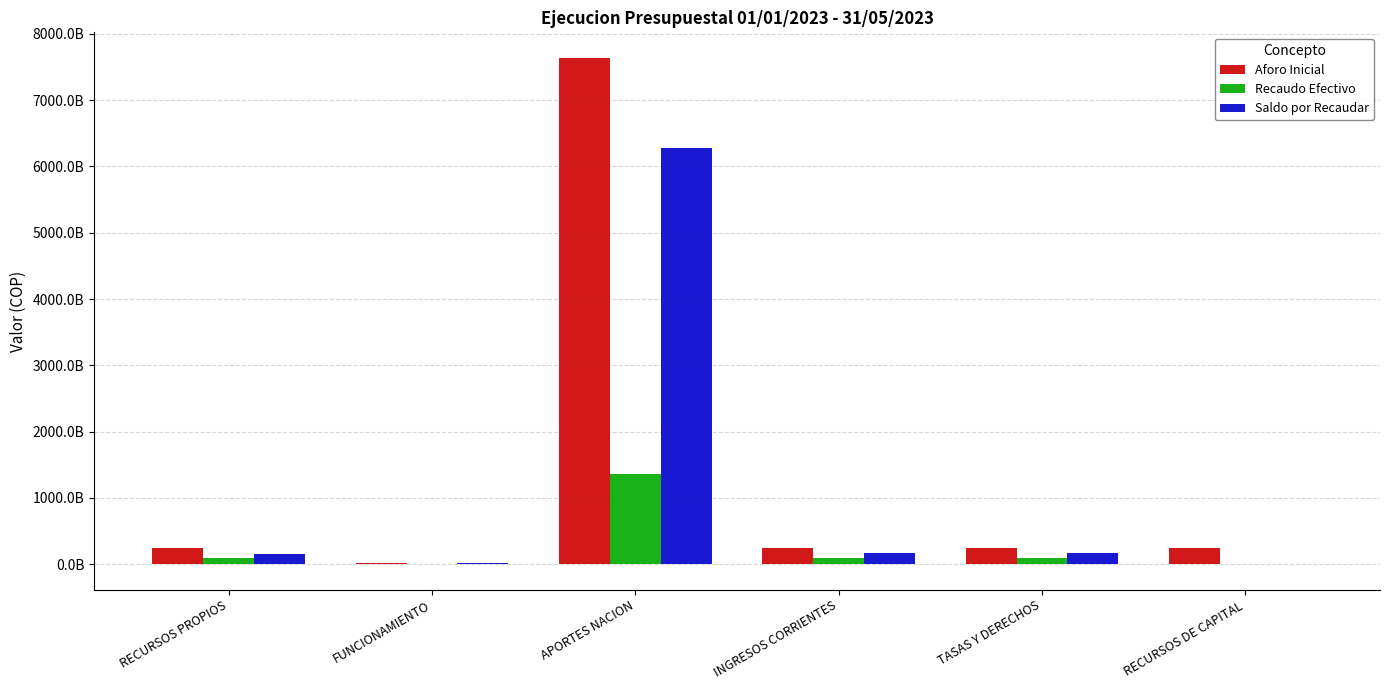

What are all the series names shown in the legend?

Aforo Inicial, Recaudo Efectivo, Saldo por Recaudar